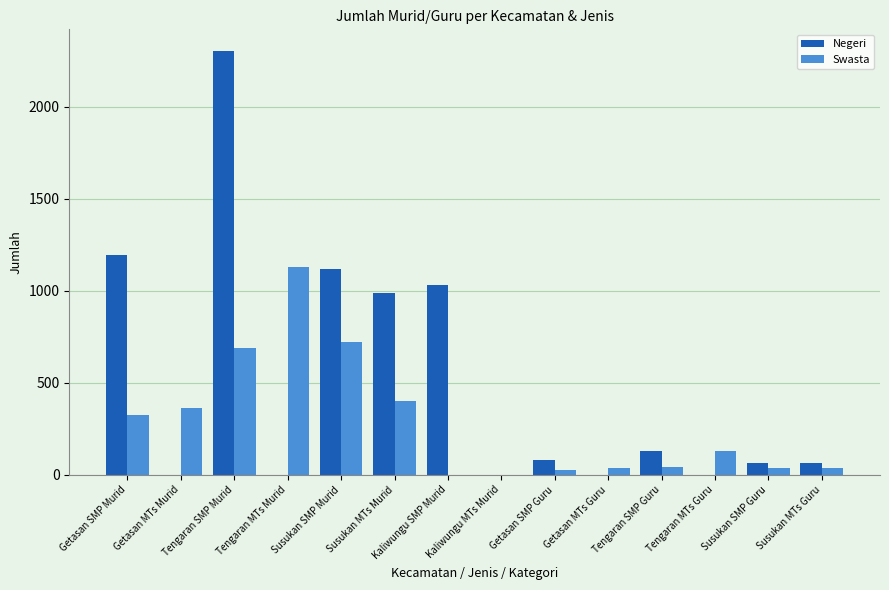

At which category is the sum across all series the highest?

Tengaran SMP Murid